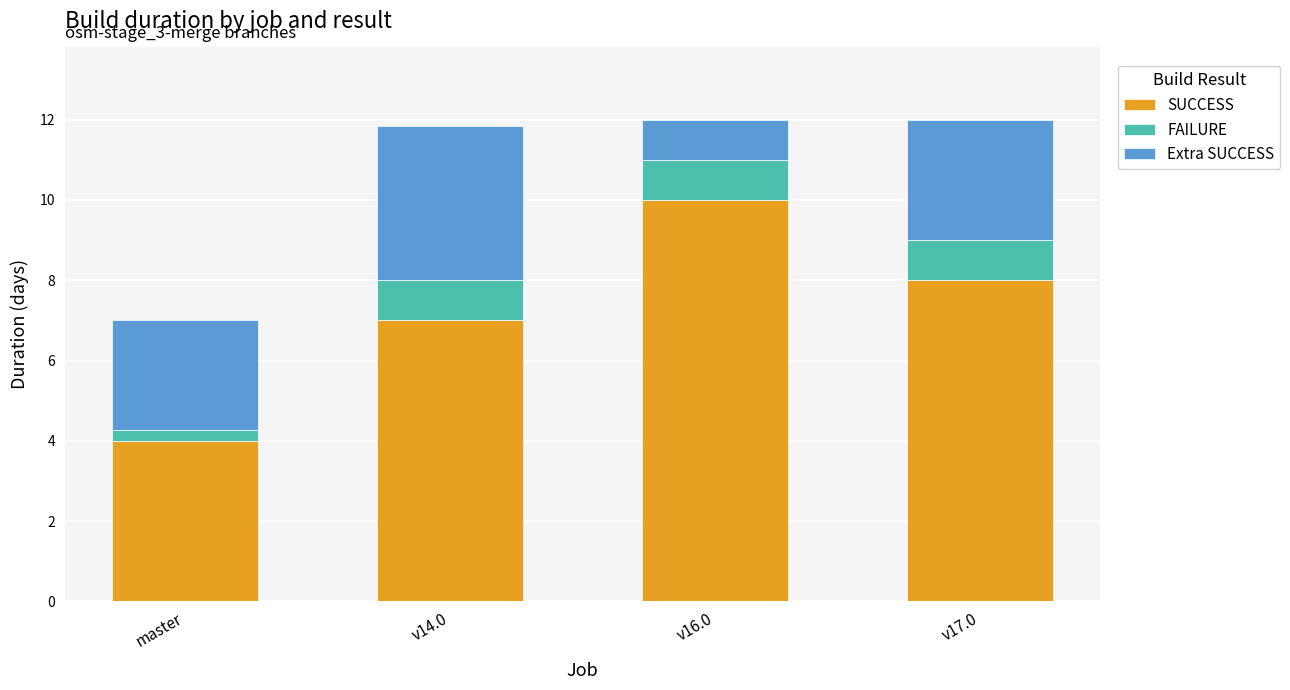

How many distinct data groups are displayed?

3